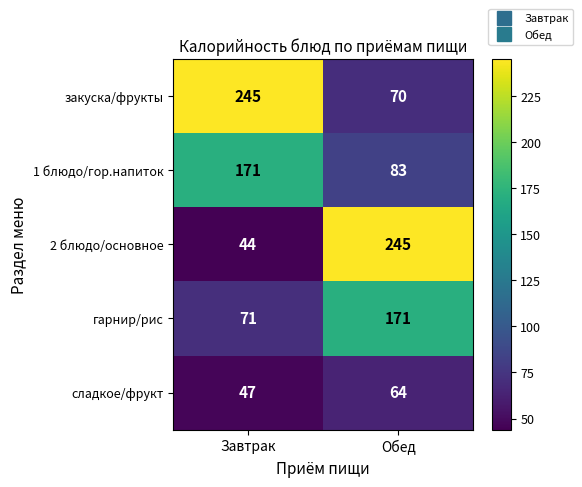

At which label does закуска/фрукты reach its minimum?

Обед